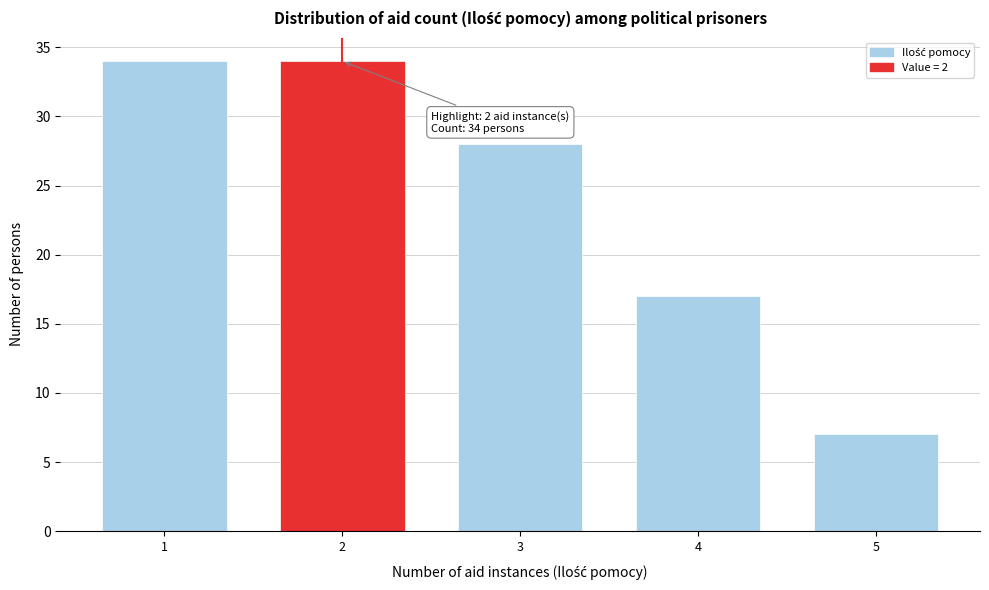

Reading left to right, list all the values displayed in this chart.

34	34	28	17	7